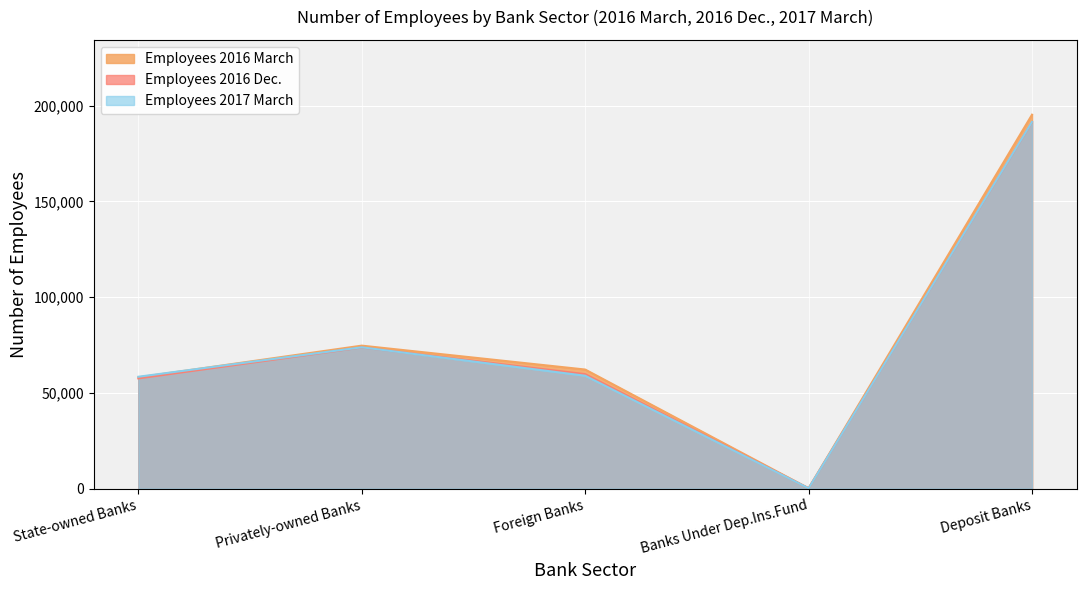

At which category does the chart reach its peak across all series?

Deposit Banks